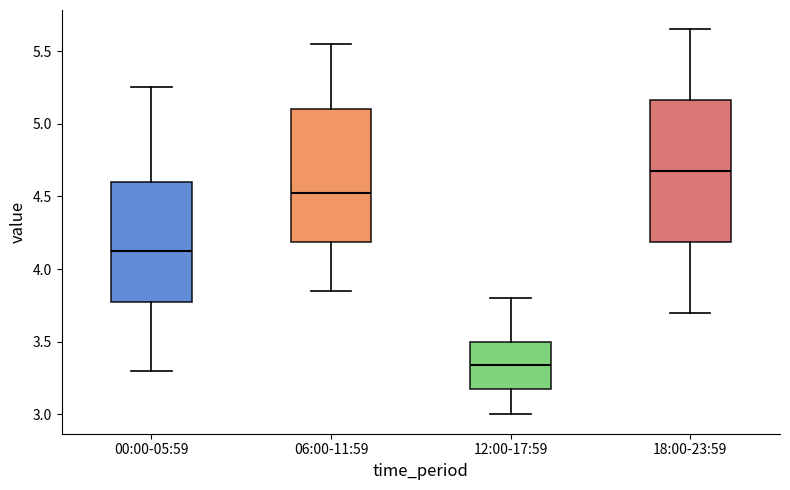

Which box is the tallest, from its lower edge to its upper edge?

18:00-23:59